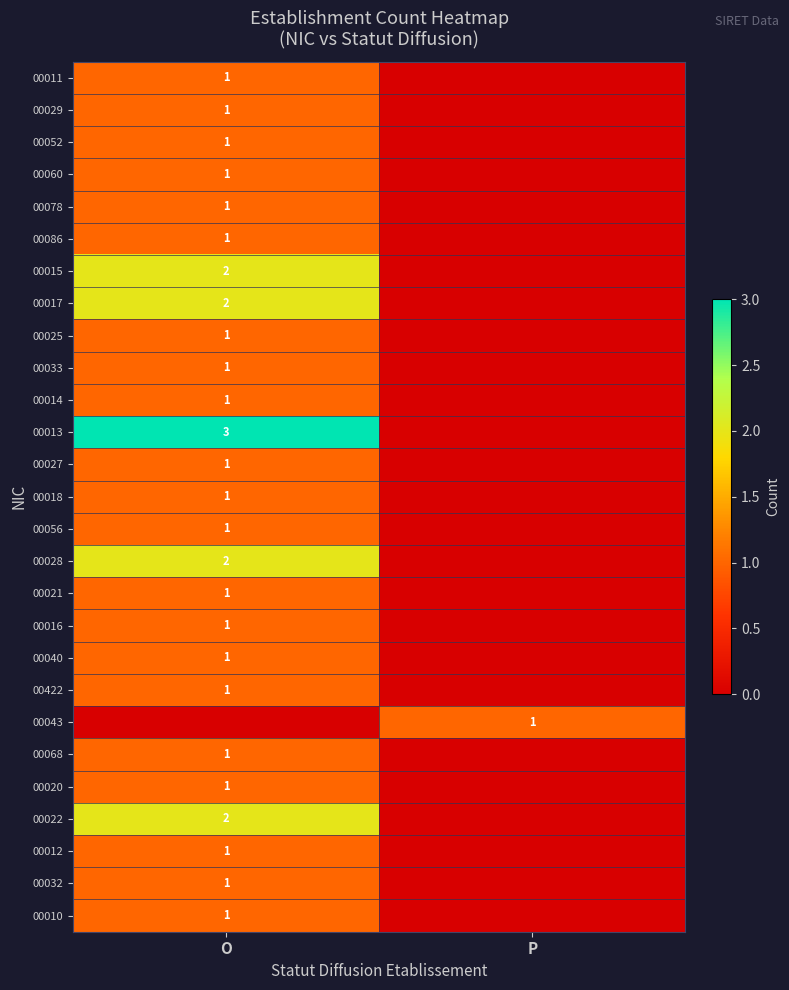

At which category is the sum across all series the highest?

O